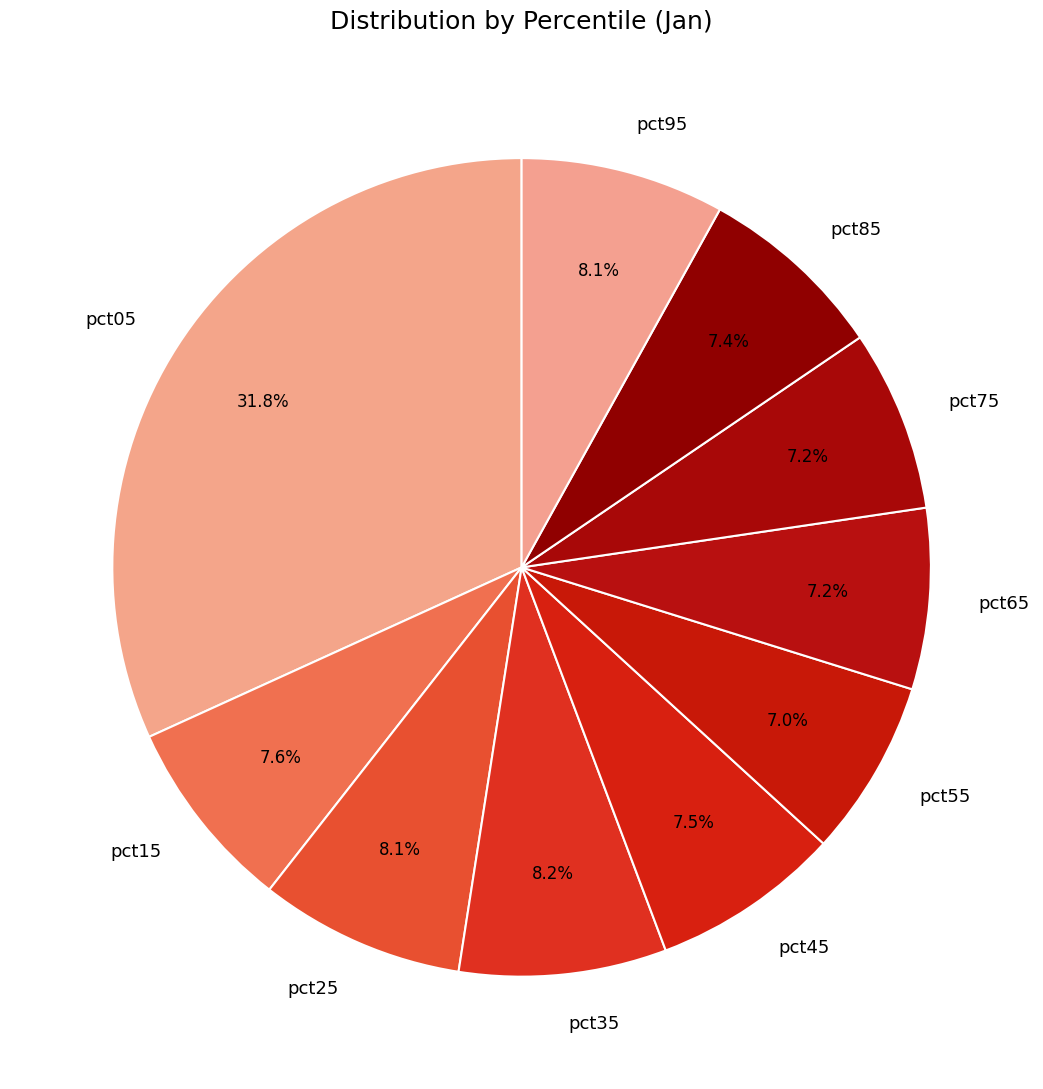

Which has a higher value, pct35 or pct65?

pct35